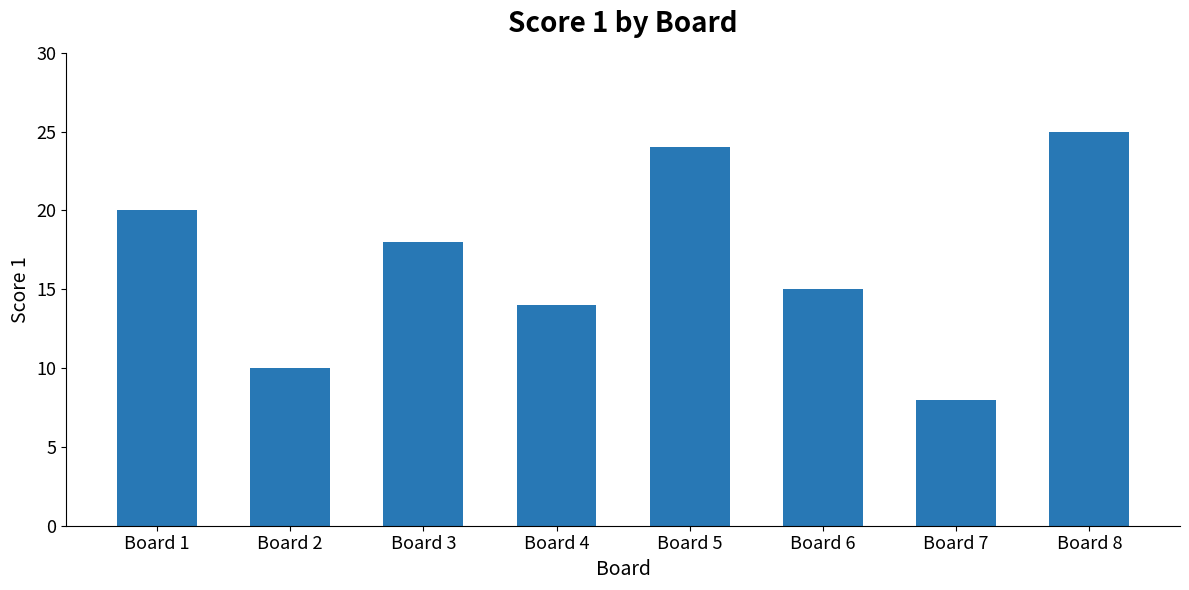

Approximately how many times larger is the value at Board 5 compared to Board 2?

2.4